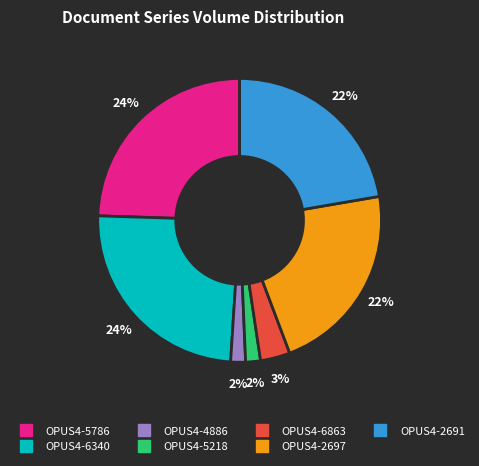

Approximately how many times larger is the value at OPUS4-5786 compared to OPUS4-2691?

1.1